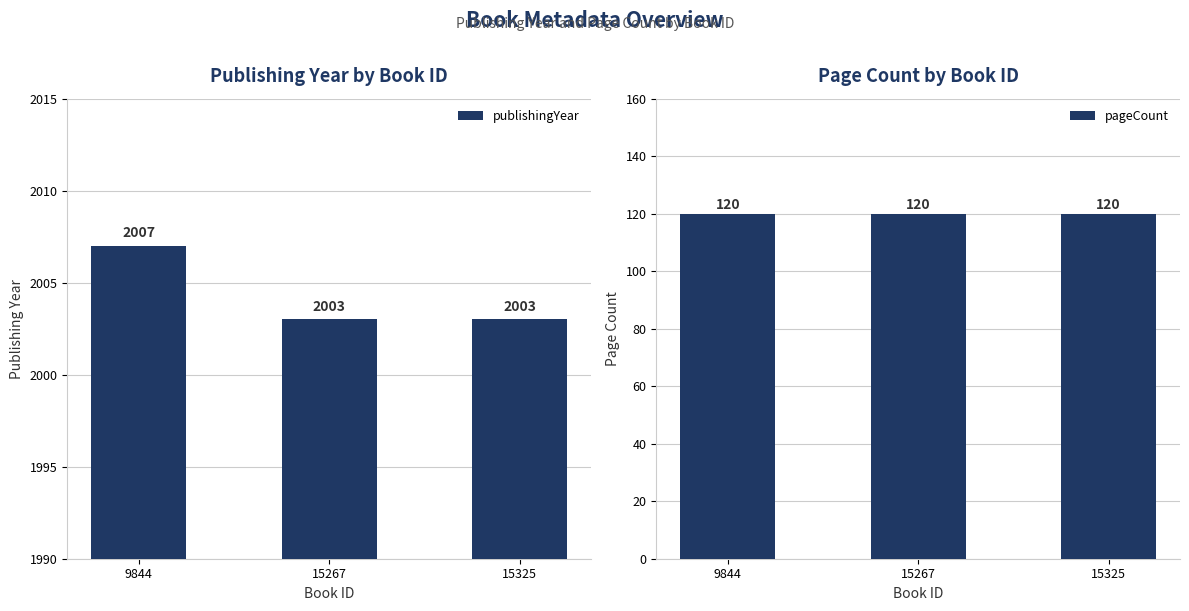

What is the maximum value shown in the chart?

2007